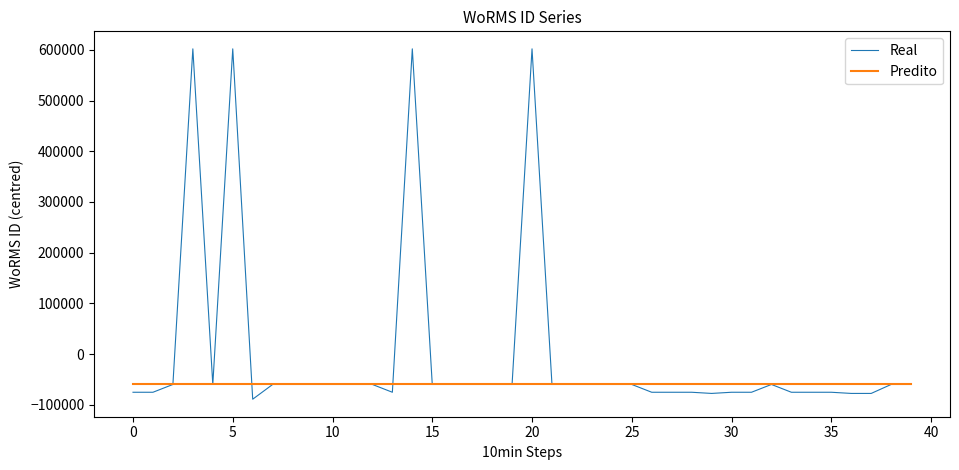

What is the maximum value shown in the chart?

601884.4